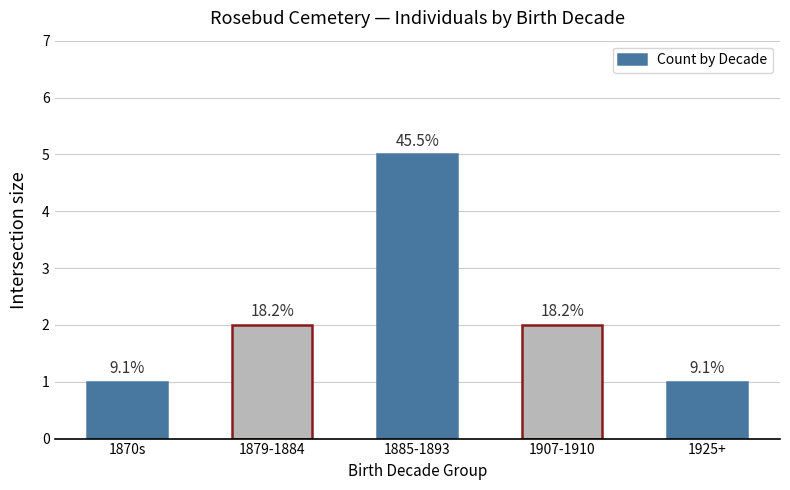

What is the difference between the maximum and minimum values?

4